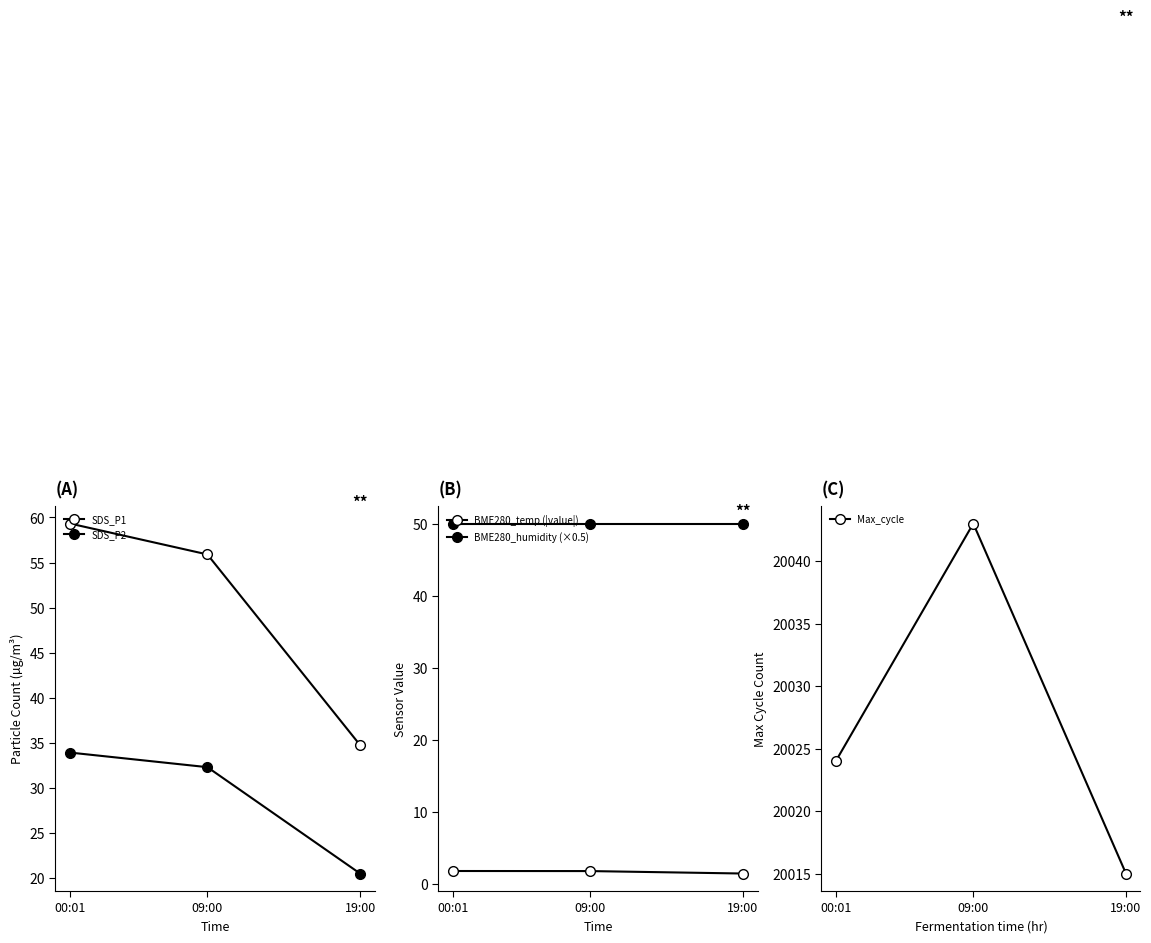

What is the label of the 2nd point from the left?

09:00